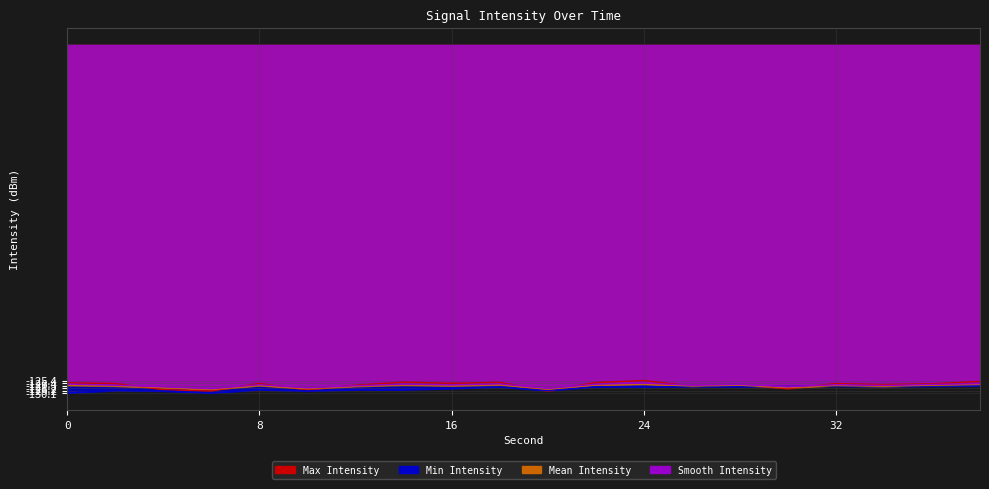

Reading left to right, what are all the values shown in this chart?

Max Intensity: 0=-126.3	2=-126.6	4=-128.9	6=-129.3	8=-126.6	10=-128.9	12=-127.2	14=-126.0	16=-126.5	18=-126.1	20=-129.4	22=-126.2	24=-125.4	26=-127.5	28=-127.0	30=-128.4	32=-126.6	34=-127.0	36=-126.7	38=-125.8
Min Intensity: 0=-130.1	2=-129.2	4=-129.4	6=-130.1	8=-128.9	10=-129.3	12=-128.9	14=-128.9	16=-128.4	18=-127.8	20=-129.2	22=-127.8	24=-127.8	26=-127.7	28=-127.7	30=-127.6	32=-127.5	34=-127.7	36=-127.5	38=-127.4
Mean Intensity: 0=-127.2	2=-127.5	4=-128.1	6=-128.8	8=-127.3	10=-128.5	12=-127.6	14=-127.1	16=-127.4	18=-127.0	20=-128.7	22=-127.1	24=-126.8	26=-127.5	28=-127.2	30=-128.1	32=-127.3	34=-127.6	36=-127.2	38=-126.9
Smooth Intensity: 0=-126.8	2=-127.2	4=-127.8	6=-128.5	8=-127.0	10=-128.2	12=-127.4	14=-126.8	16=-127.1	18=-126.7	20=-128.4	22=-126.8	24=-126.4	26=-127.2	28=-126.9	30=-127.8	32=-127.0	34=-127.3	36=-126.9	38=-126.6